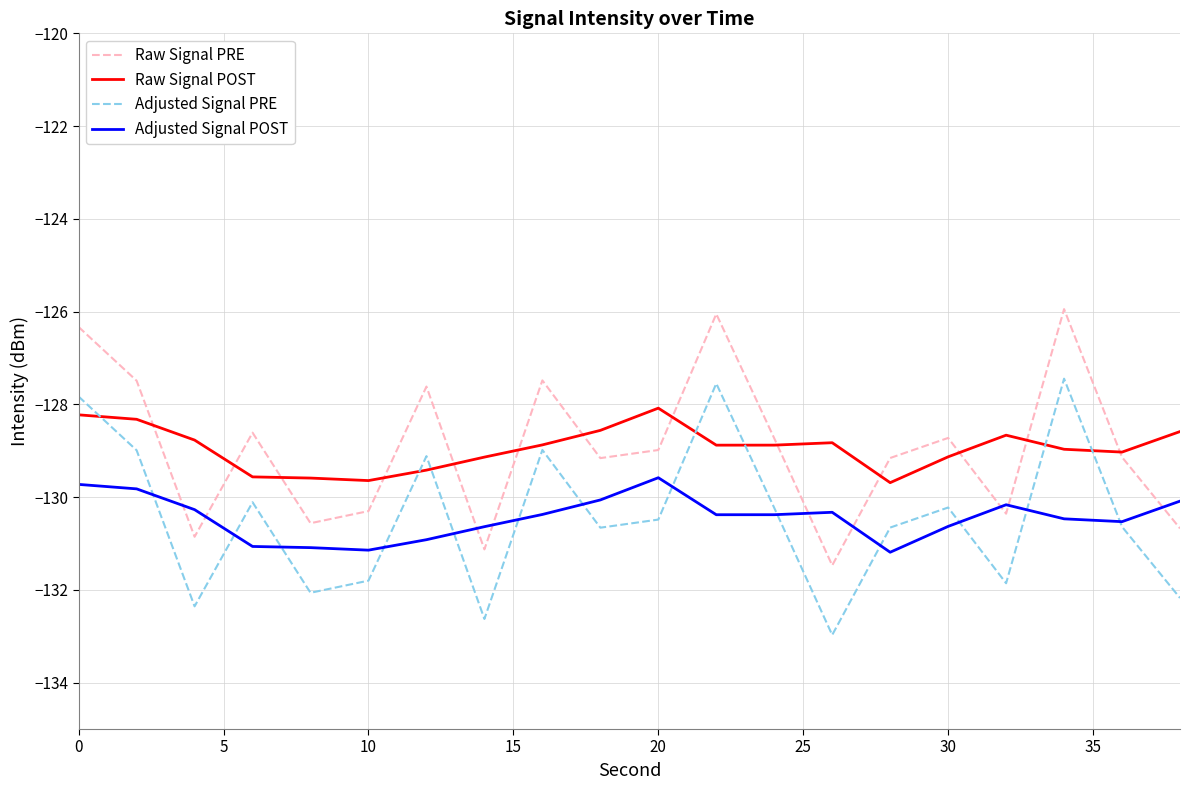

Which series ends up on top after the final intersection of Adjusted Signal PRE and Raw Signal POST?

Raw Signal POST